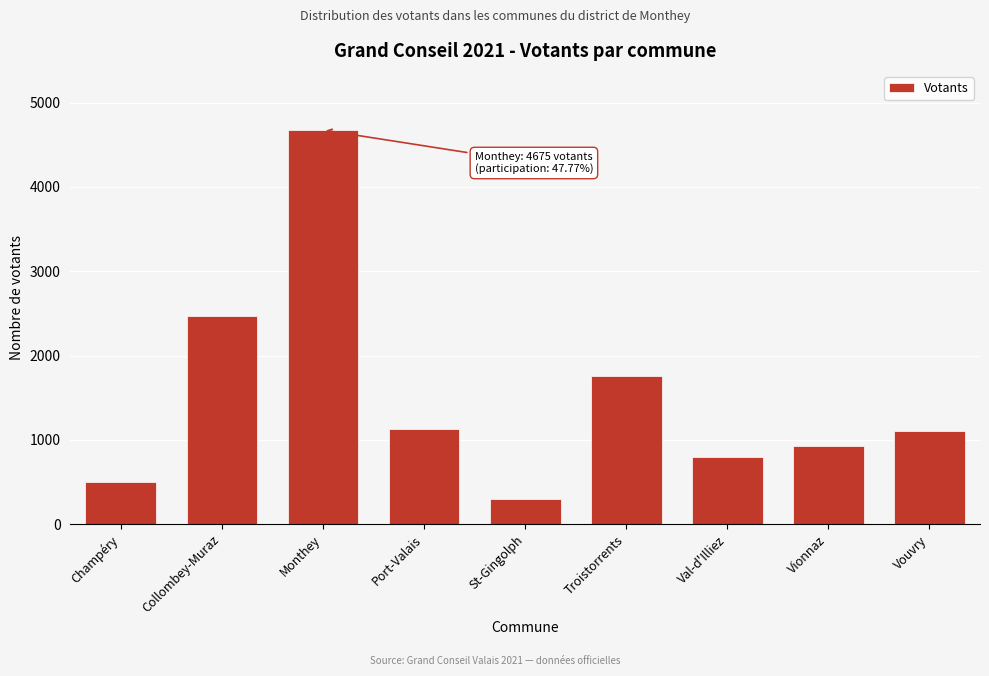

Reading left to right, what are all the values shown in this chart?

503	2466	4675	1124	301	1758	798	925	1102